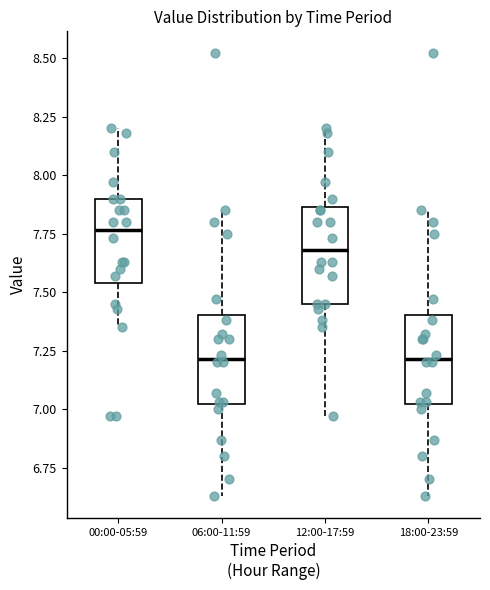

Reading left to right, read every box against the y-axis: the position of its median line, the range the box covers, and the ends of its whiskers. The values are not printed on the chart, so give them approximately, as read against the axis.

00:00-05:59: median 7.75, box 7.55 to 7.90, whiskers 7.35 to 8.20
06:00-11:59: median 7.20, box 7.00 to 7.40, whiskers 6.65 to 7.85
12:00-17:59: median 7.70, box 7.45 to 7.85, whiskers 6.95 to 8.20
18:00-23:59: median 7.20, box 7.00 to 7.40, whiskers 6.65 to 7.85